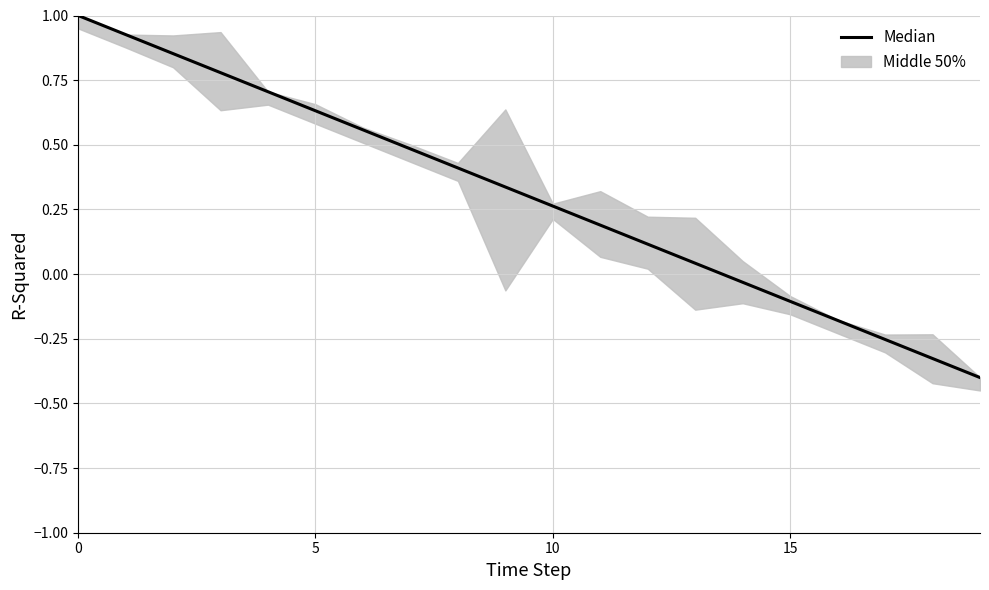

How many lines are shown in the chart?

1